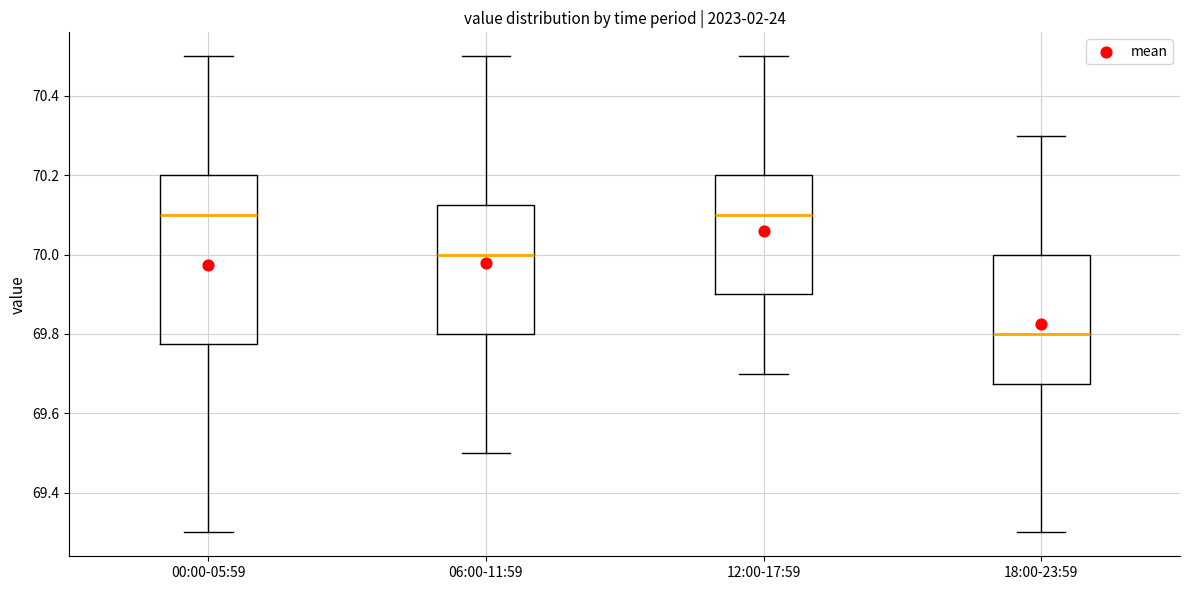

Where is the lower edge of the box for 18:00-23:59 on the y-axis? The values are not printed on the chart, so give them approximately, as read against the axis.

69.68